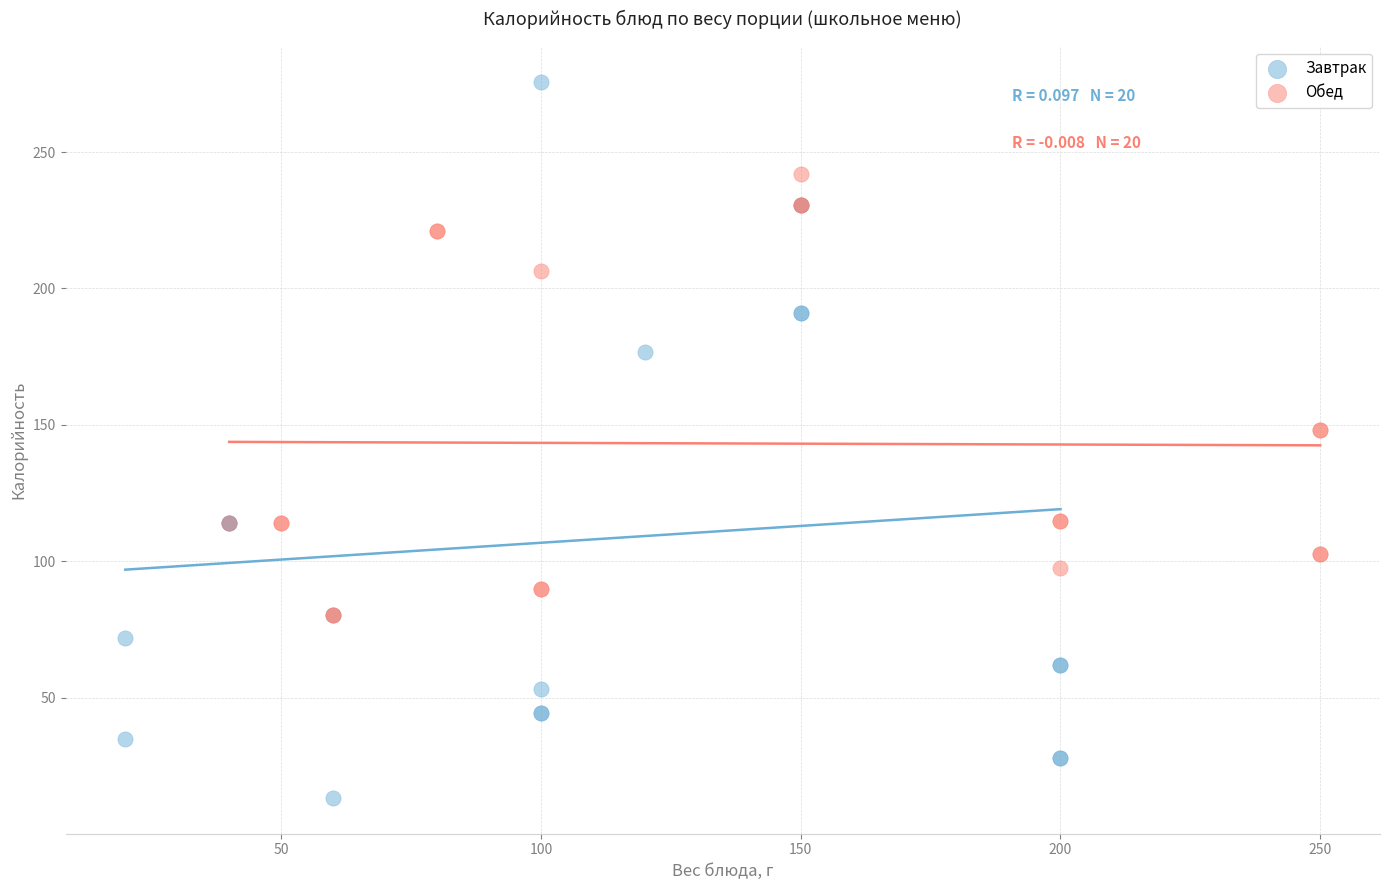

Which series reaches the minimum Y coordinate?

Завтрак